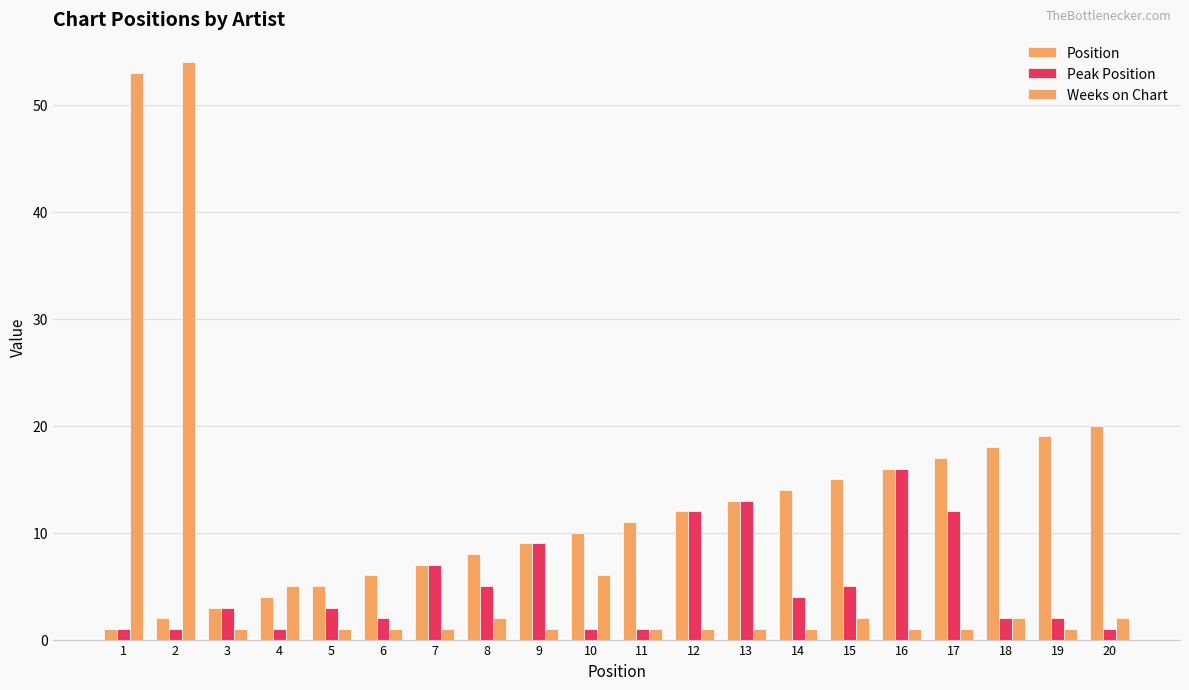

Count the number of data series in this chart.

3